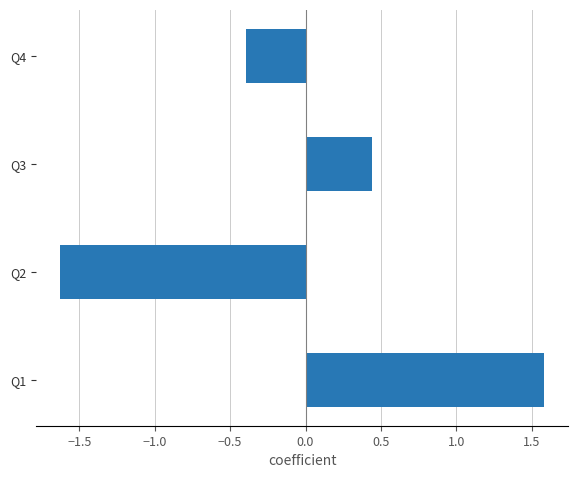

What is the sum of the values at Q1 and Q3?

2.0